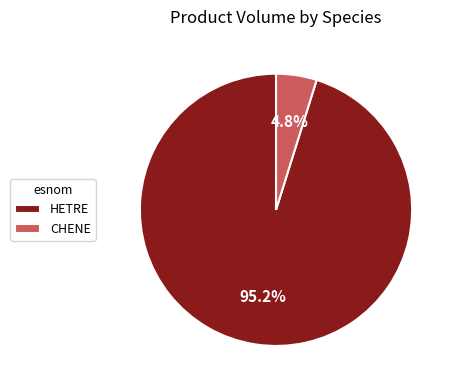

Which has a higher value, HETRE or CHENE?

HETRE